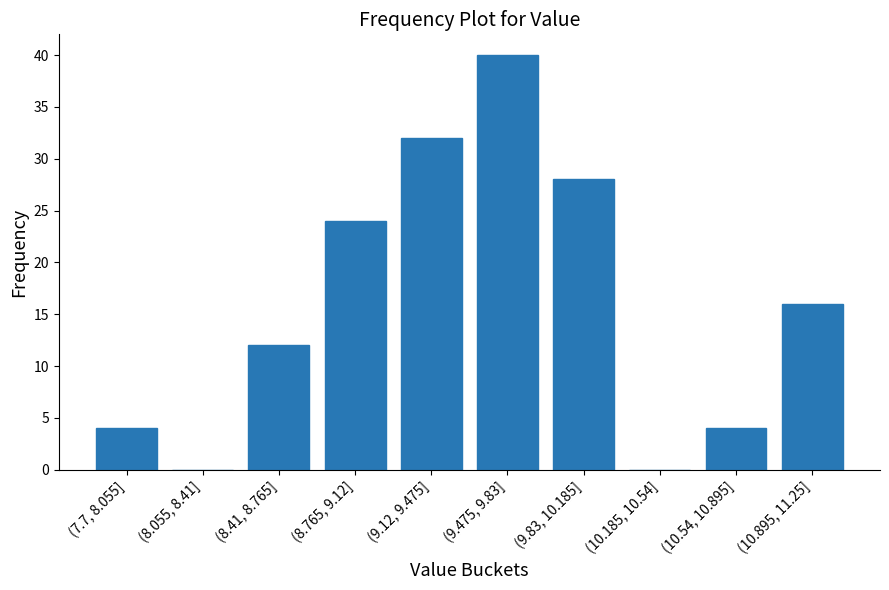

Reading right to left, list all the values displayed in this chart.

(10.895, 11.25]=16	(10.54, 10.895]=4	(10.185, 10.54]=0	(9.83, 10.185]=28	(9.475, 9.83]=40	(9.12, 9.475]=32	(8.765, 9.12]=24	(8.41, 8.765]=12	(8.055, 8.41]=0	(7.7, 8.055]=4